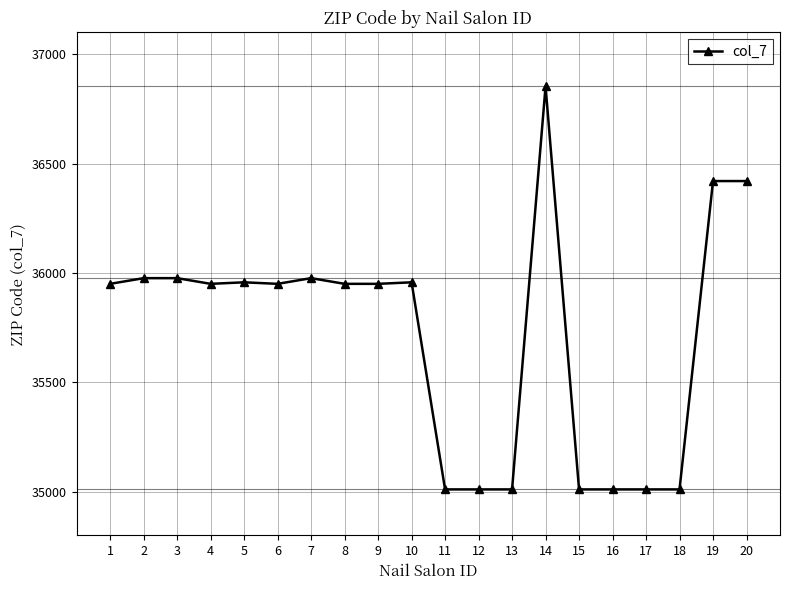

What is the ratio of the value at 12 to the value at 4?

1.0